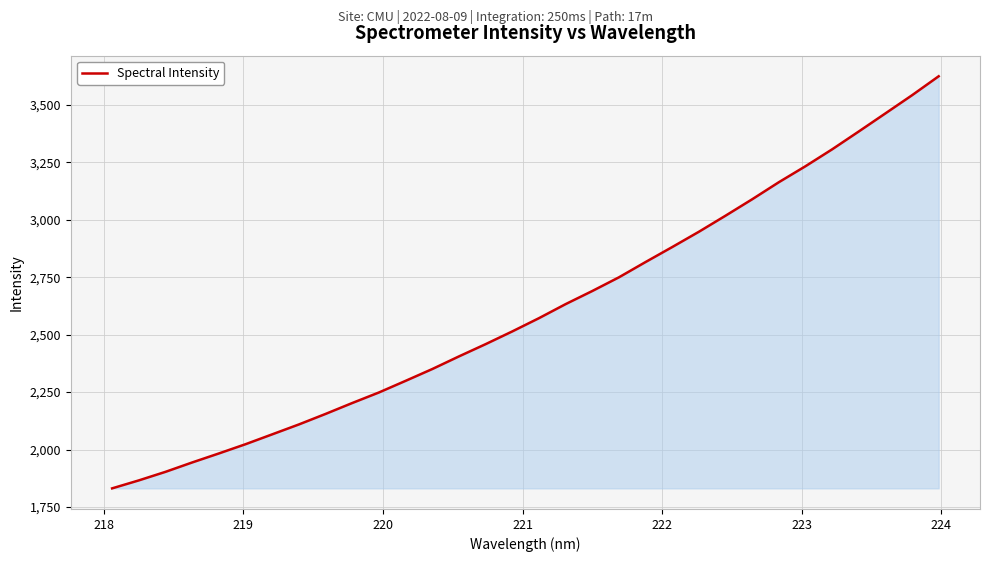

What is the difference between the maximum and minimum values?

1793.5